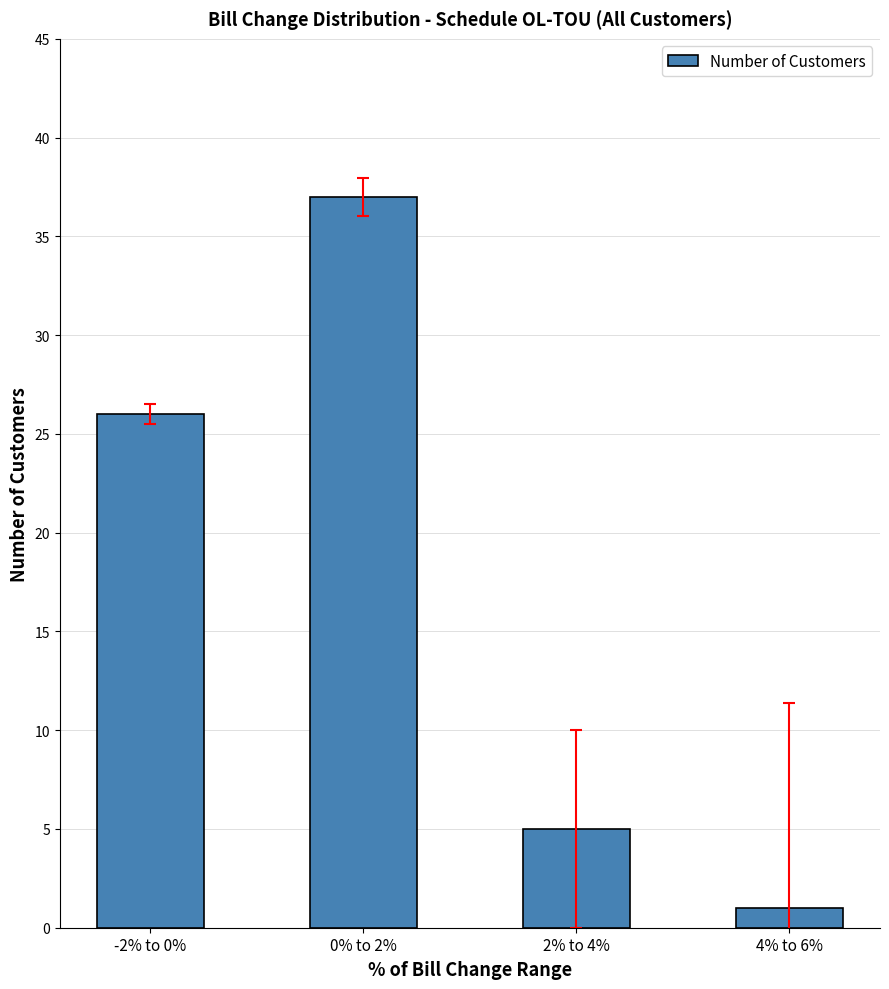

What is the label of the 1st bar from the right?

4% to 6%